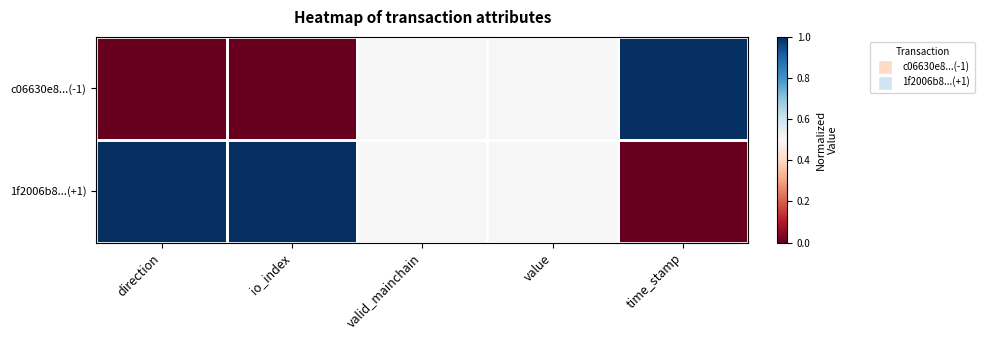

Reading right to left, transcribe all the data shown in this chart.

c06630e8...(-1): time_stamp=1.0	value=0.5	valid_mainchain=0.5	io_index=0.0	direction=0.0
1f2006b8...(+1): time_stamp=0.0	value=0.5	valid_mainchain=0.5	io_index=1.0	direction=1.0